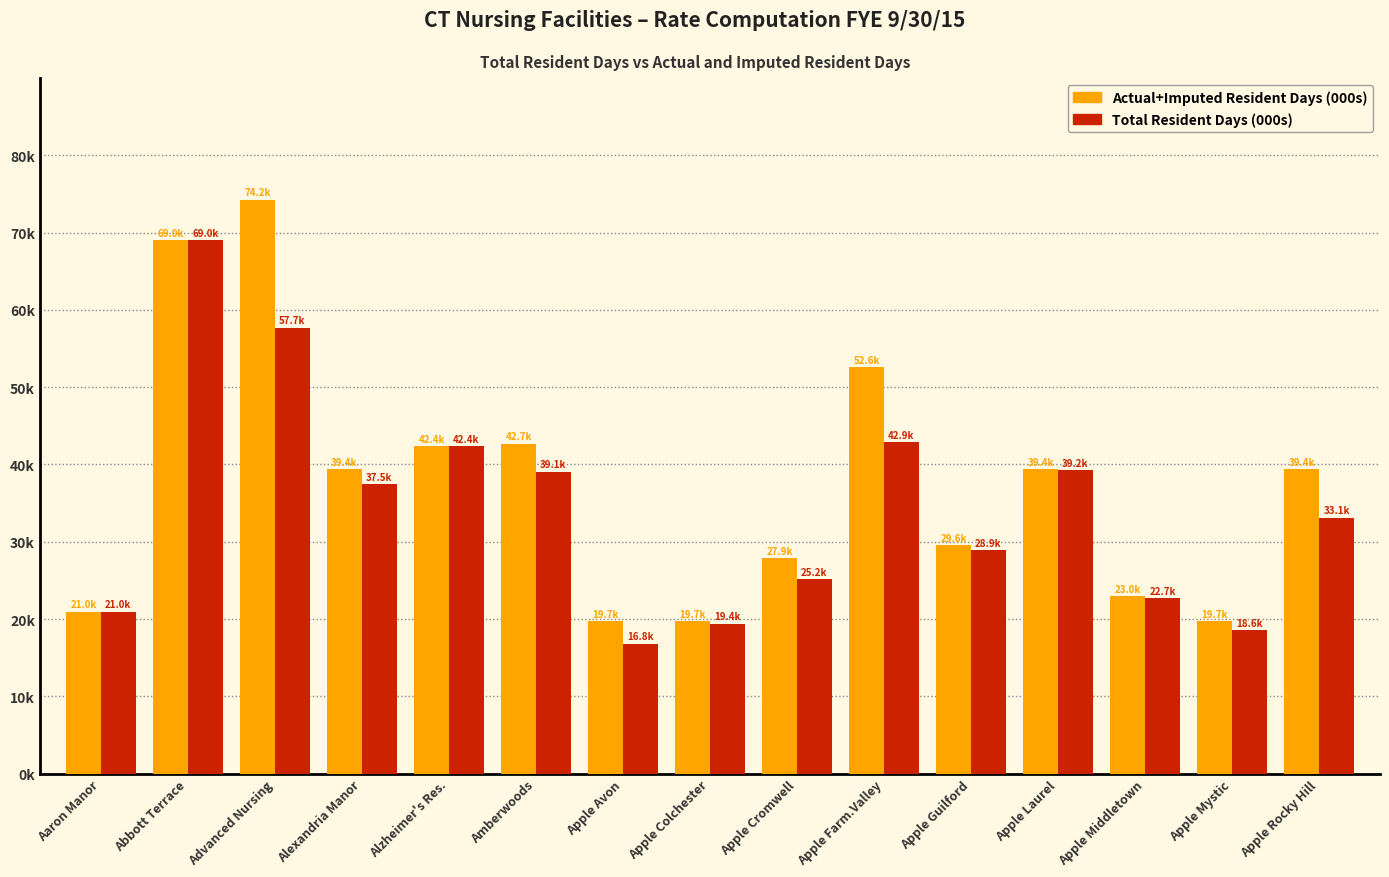

Reading left to right, list all the values displayed in this chart.

Actual+Imputed Resident Days (000s): Aaron Manor=21.0	Abbott Terrace=69.0	Advanced Nursing=74.2	Alexandria Manor=39.4	Alzheimer's Res.=42.4	Amberwoods=42.7	Apple Avon=19.7	Apple Colchester=19.7	Apple Cromwell=27.9	Apple Farm.Valley=52.6	Apple Guilford=29.6	Apple Laurel=39.4	Apple Middletown=23.0	Apple Mystic=19.7	Apple Rocky Hill=39.4
Total Resident Days (000s): Aaron Manor=21.0	Abbott Terrace=69.0	Advanced Nursing=57.7	Alexandria Manor=37.5	Alzheimer's Res.=42.4	Amberwoods=39.1	Apple Avon=16.8	Apple Colchester=19.4	Apple Cromwell=25.2	Apple Farm.Valley=42.9	Apple Guilford=28.9	Apple Laurel=39.2	Apple Middletown=22.7	Apple Mystic=18.6	Apple Rocky Hill=33.1